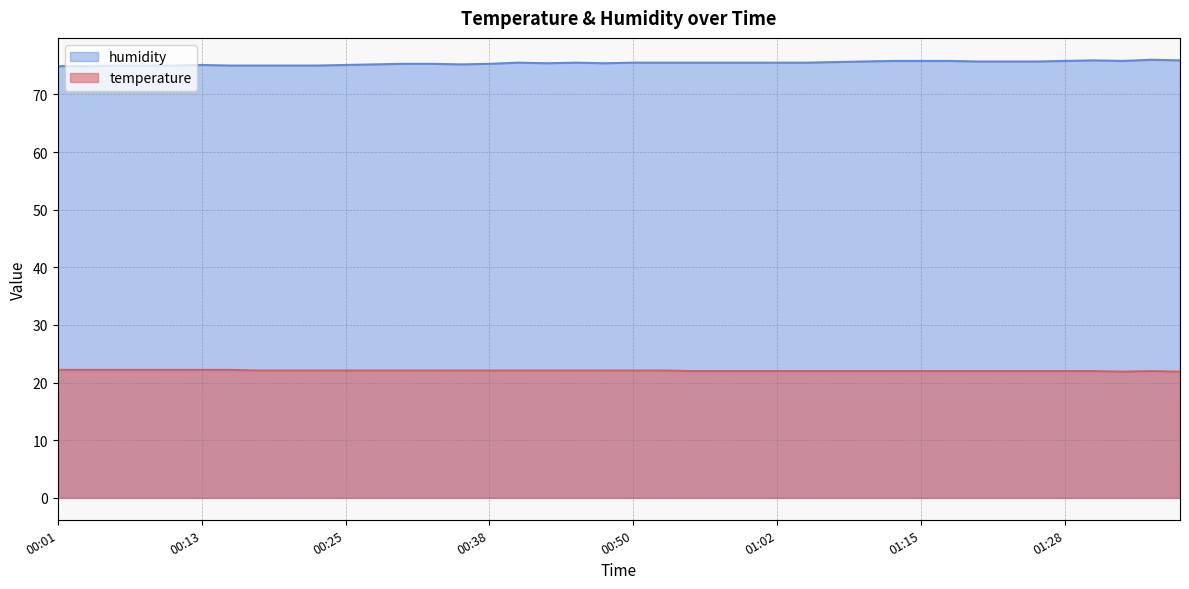

The value of humidity at 00:03 is 74.9. True or false?

True